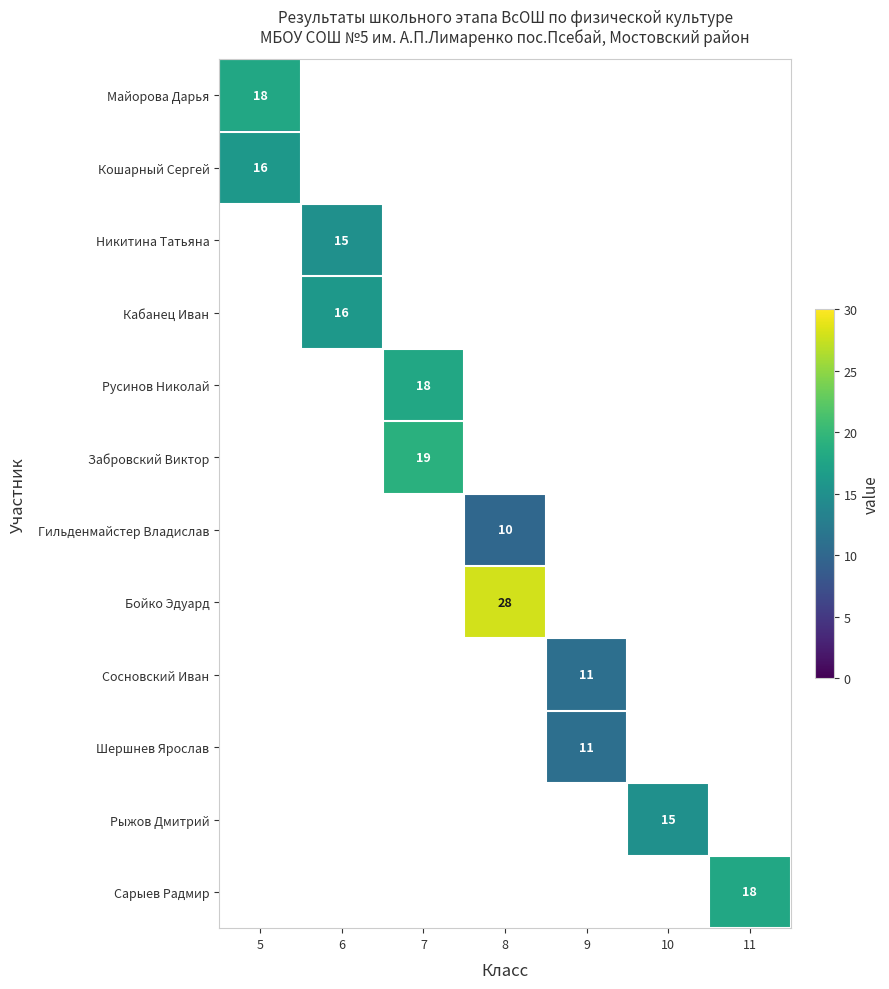

How many series are shown in this chart?

12